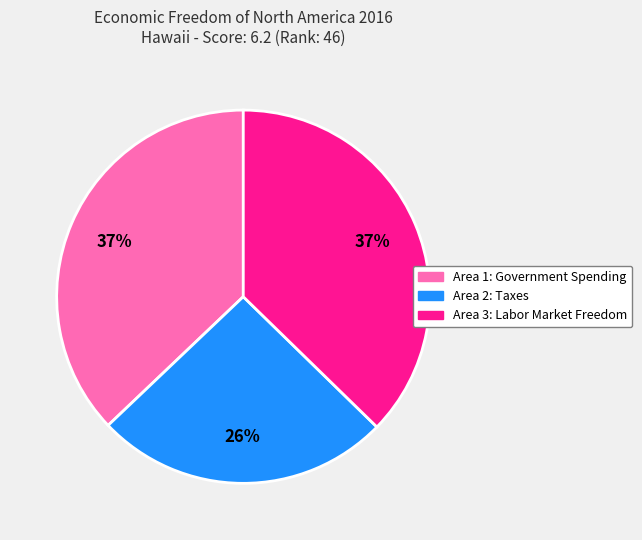

To the nearest percent, what is the combined percentage of Area 2: Taxes and Area 3: Labor Market Freedom?

63%